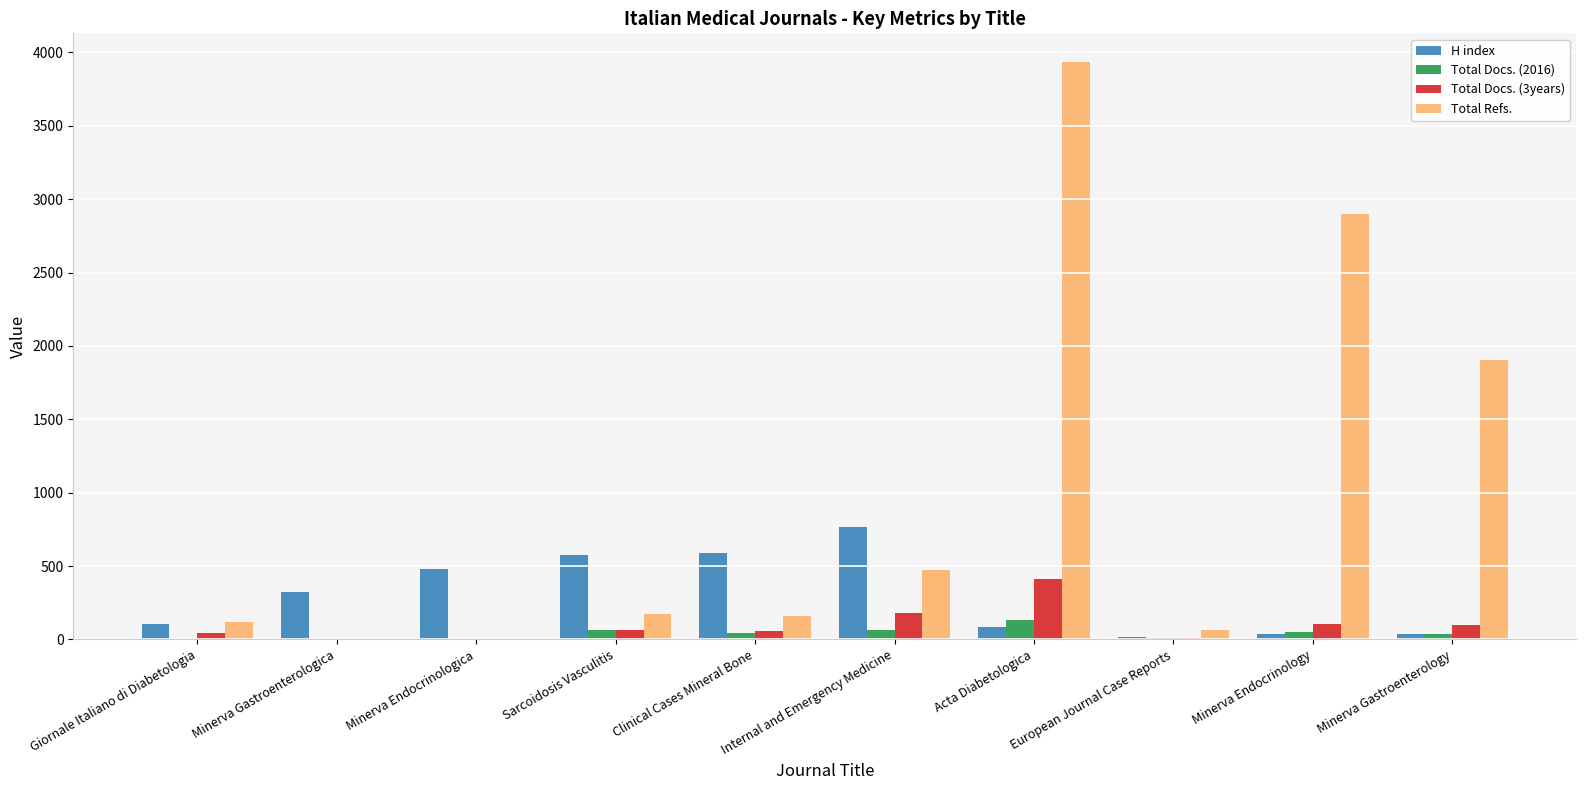

What is the maximum value for H index?

767